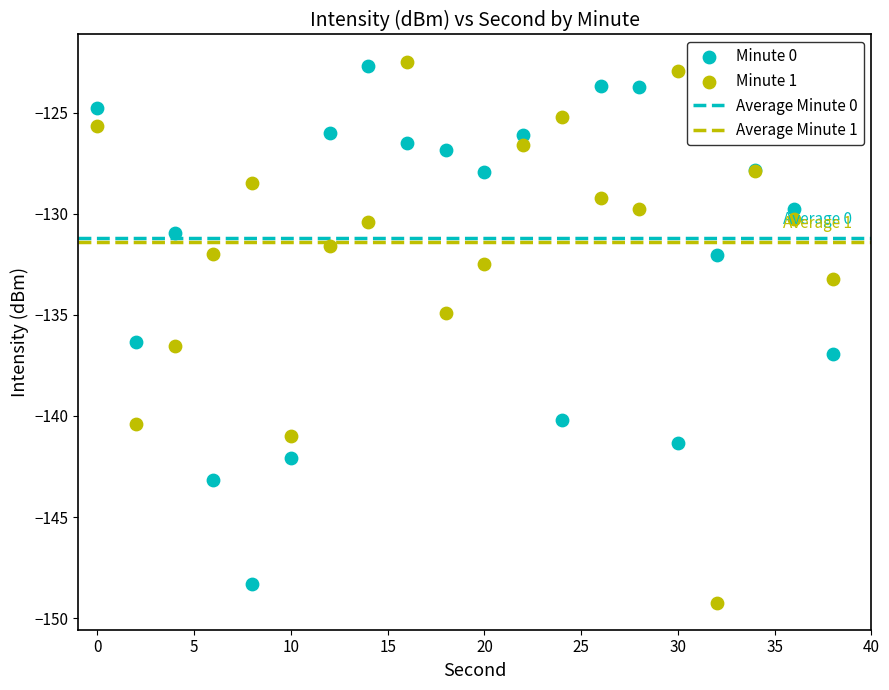

What is the X range (max minus min) for the scatter plot?

38.0